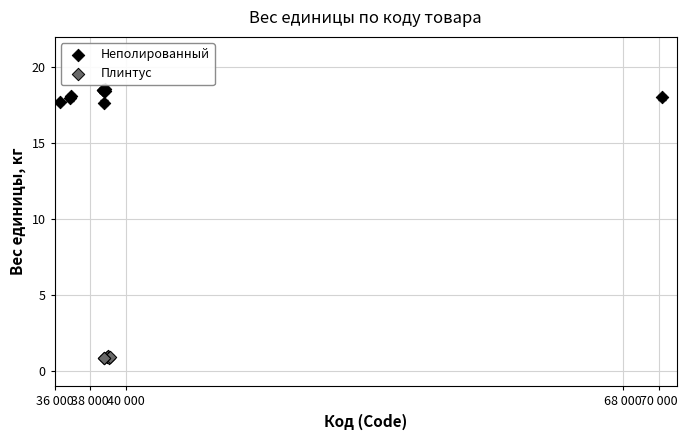

Which series contains the highest Y value?

Неполированный